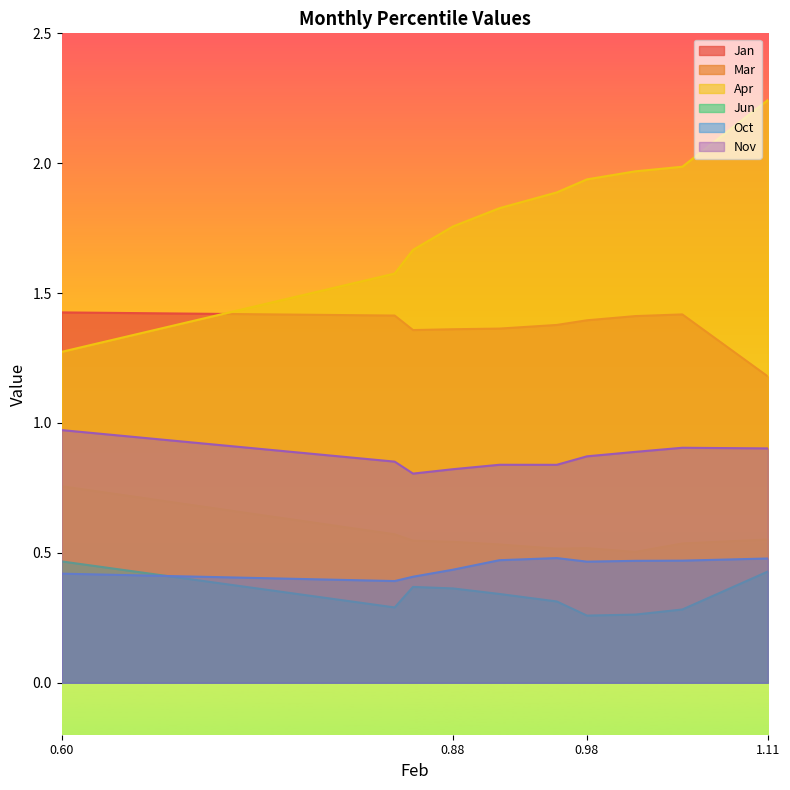

True or false: Oct and Nov cross at least once.

False